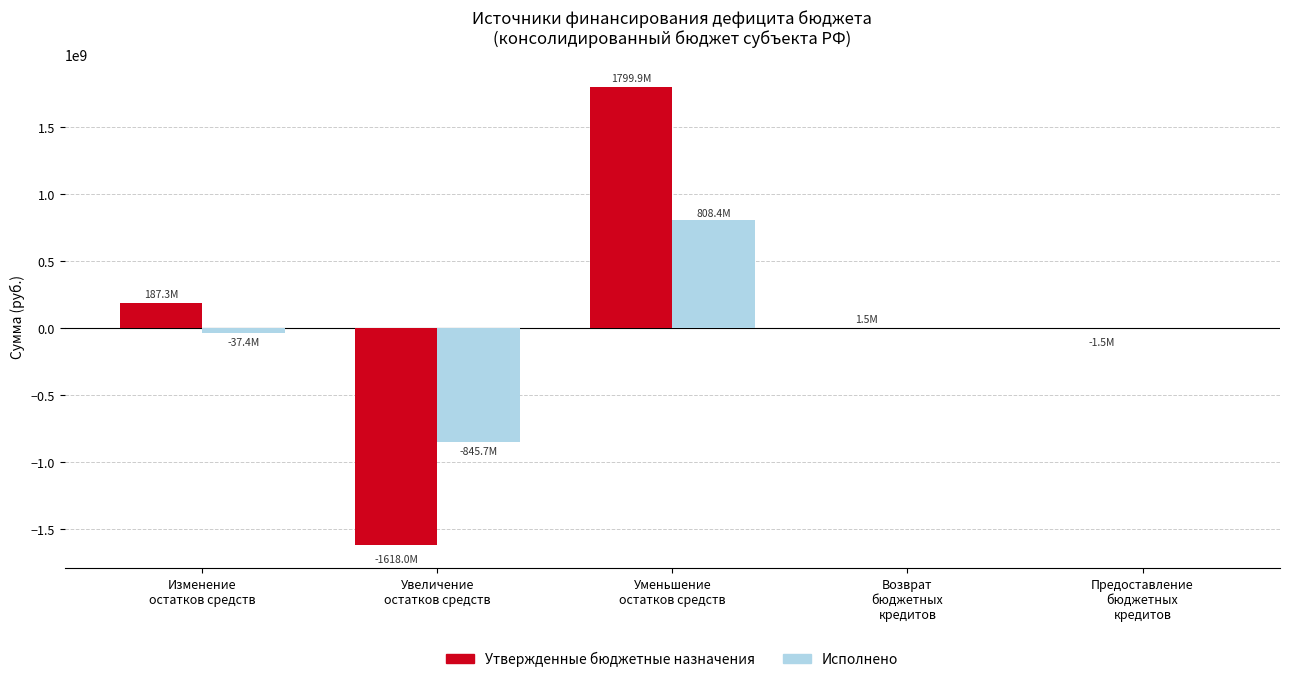

Count the number of categories in the chart.

5